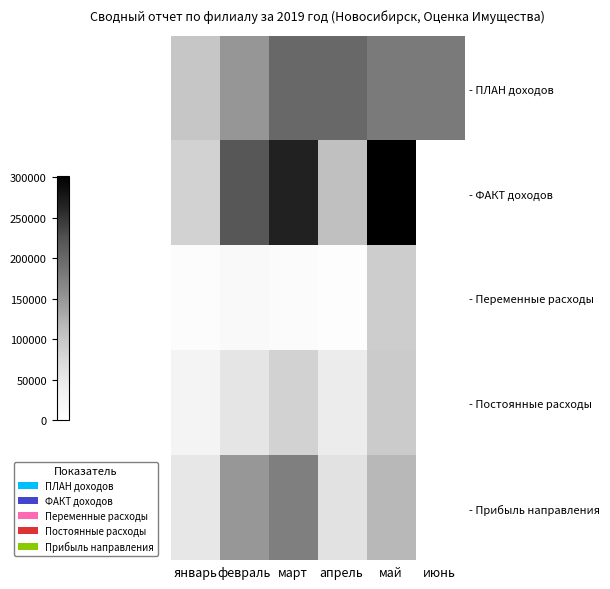

What is the spread (max minus min) of values at март?

258100